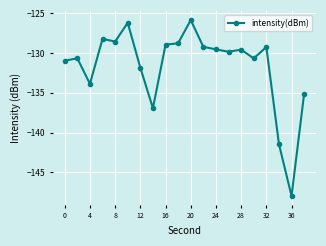

What is the smallest value displayed?

-148.0